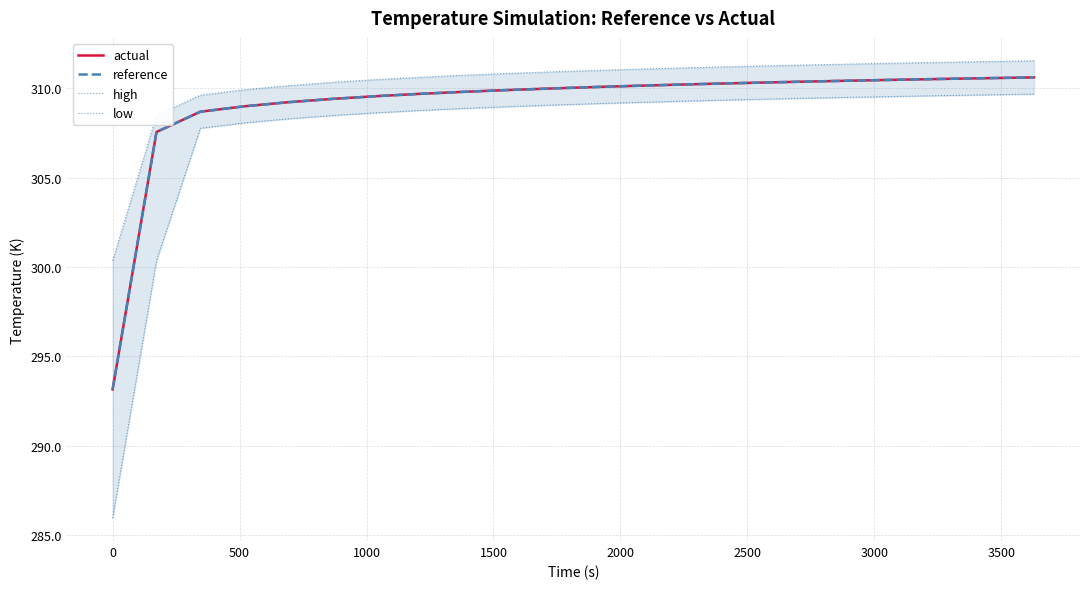

True or false: reference and actual intersect in this chart.

True